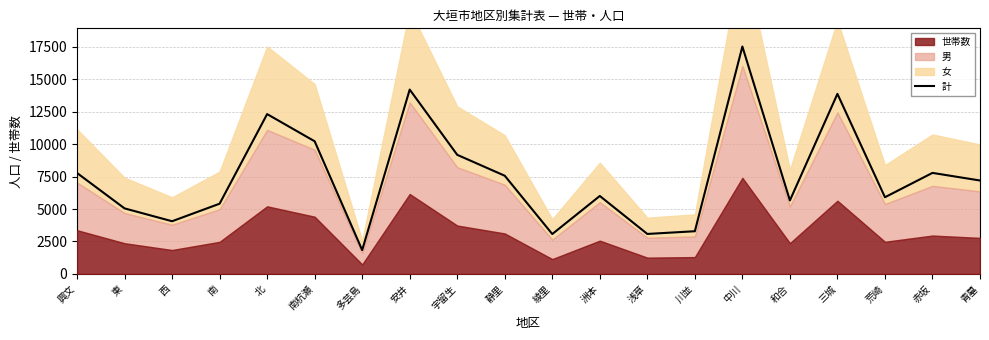

Where is the data nearest to the value 9675?

宇留生